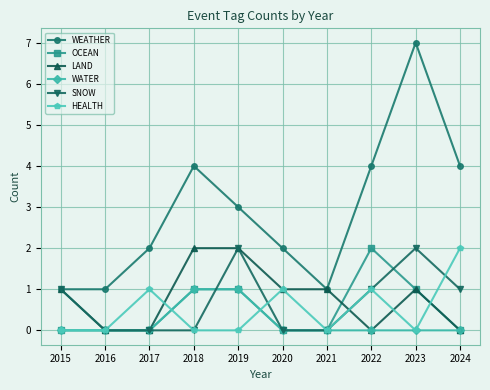

At which category does the chart reach its peak across all series?

2023